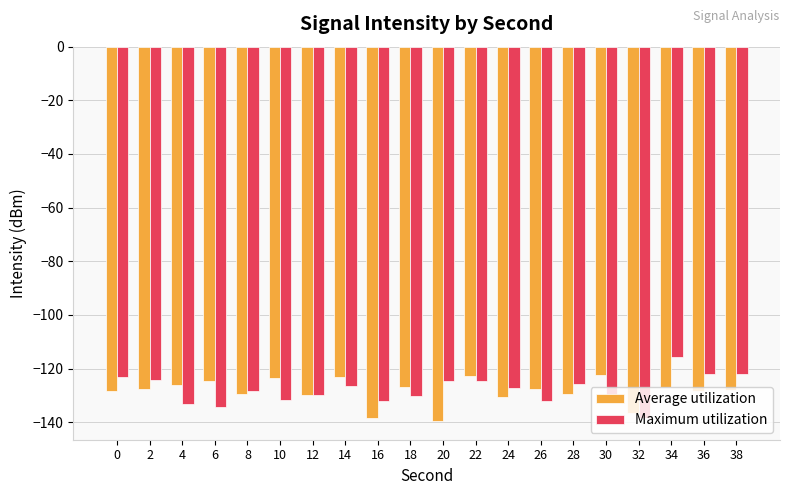

What is the spread (max minus min) of values at 22?

1.8